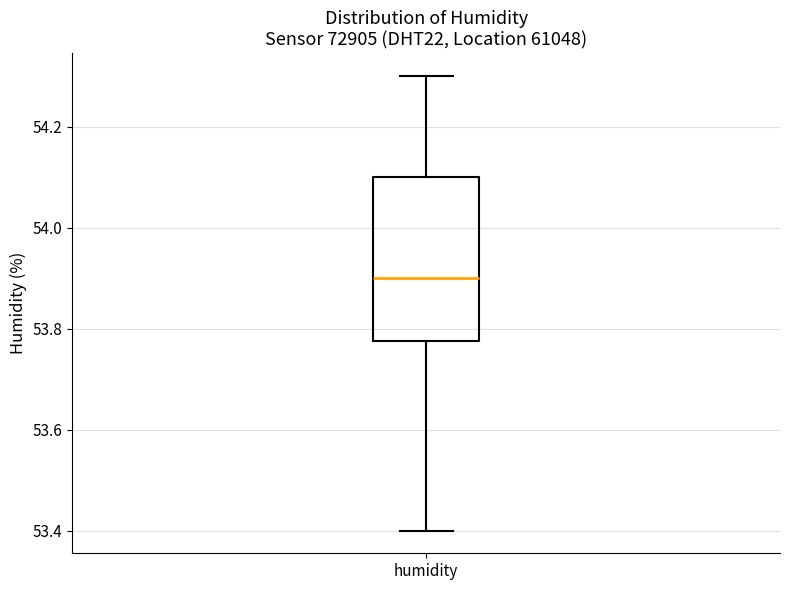

Where does the upper whisker of the box for humidity end on the y-axis? The values are not printed on the chart, so give them approximately, as read against the axis.

54.30